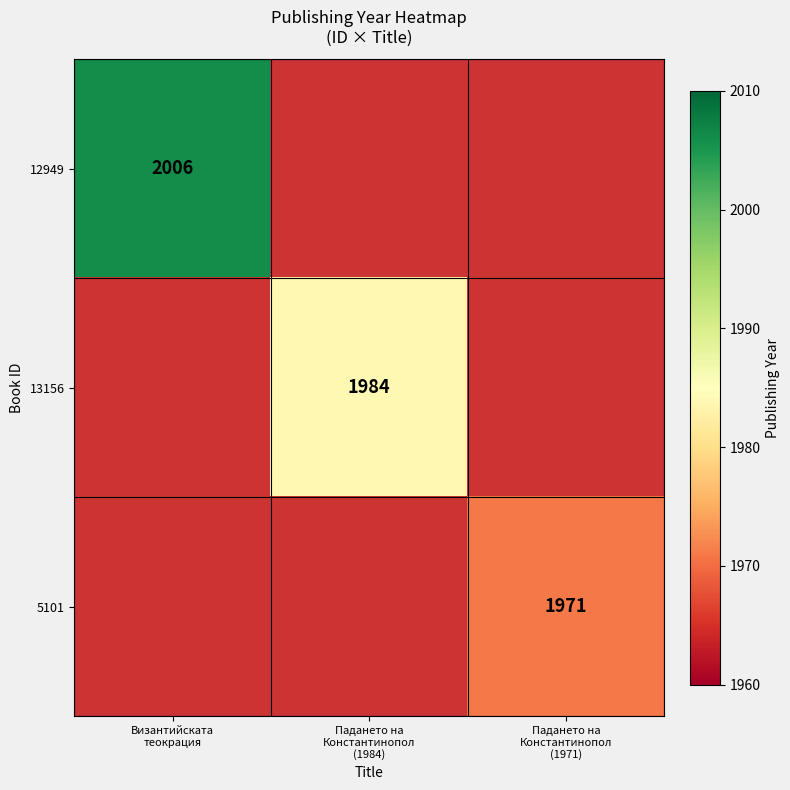

At how many categories does at least one series exceed 1977?

2